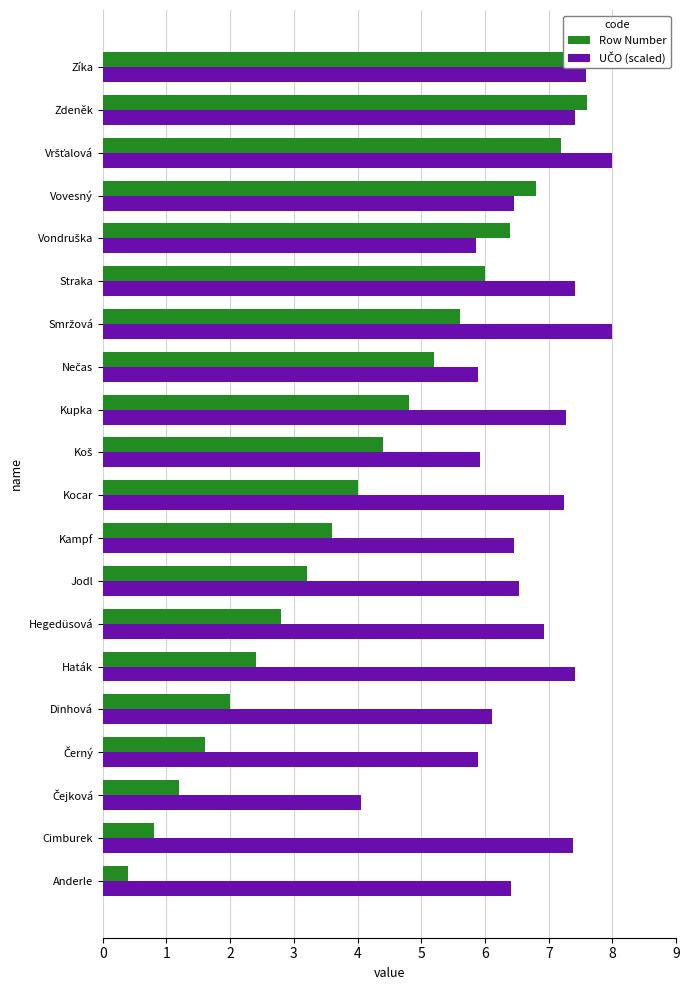

The UČO (scaled) series shows 10.4 at Dinhová. True or false?

False